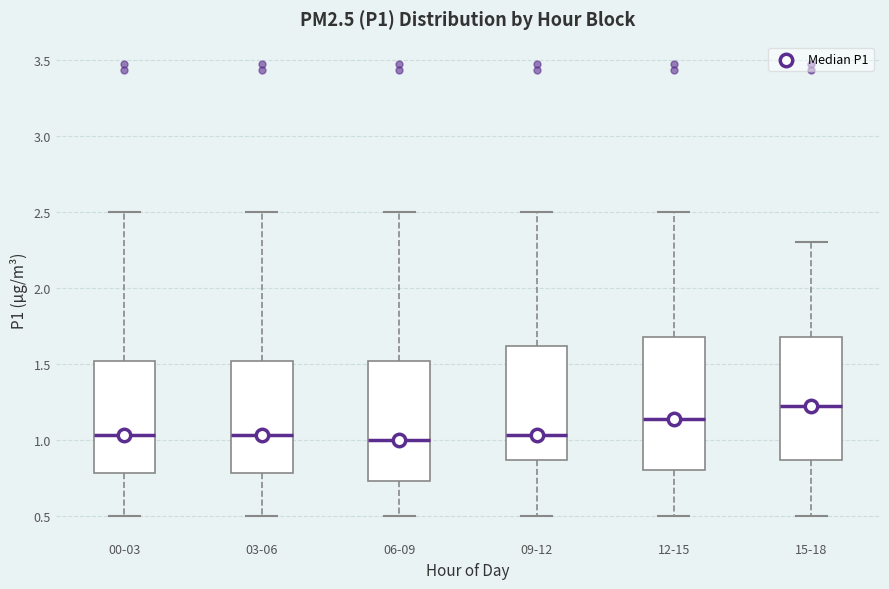

Where is the lower edge of the box for 12-15 on the y-axis? The values are not printed on the chart, so give them approximately, as read against the axis.

0.80